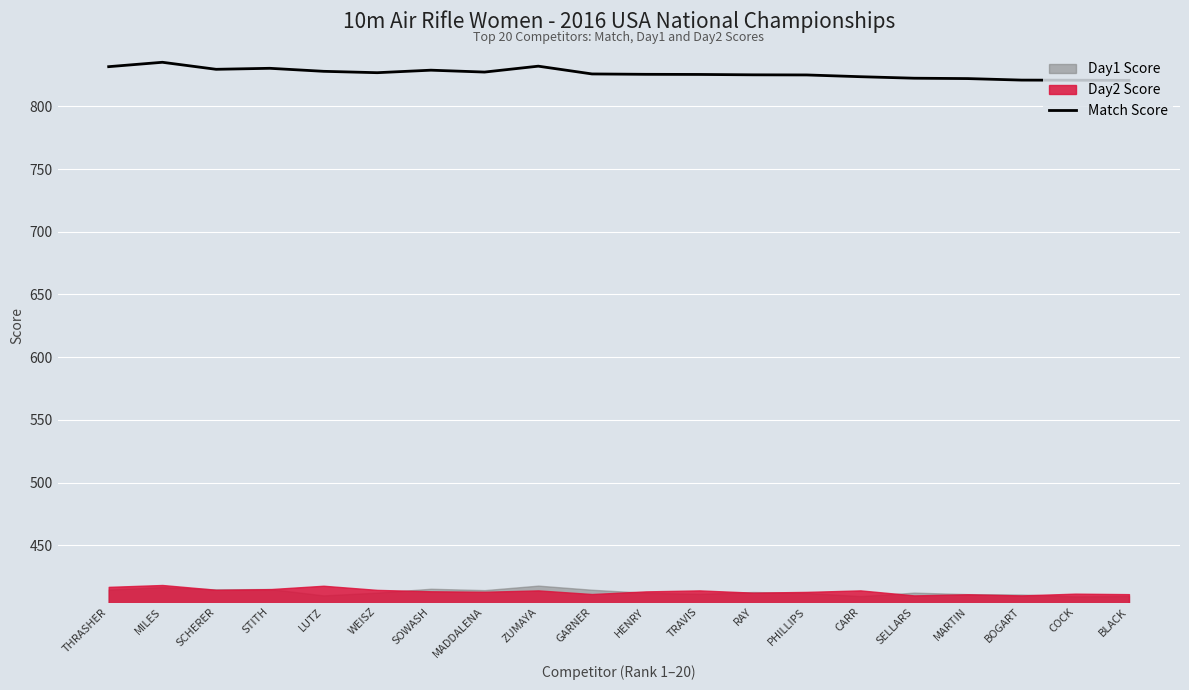

Which label corresponds to the largest value in the chart?

MILES